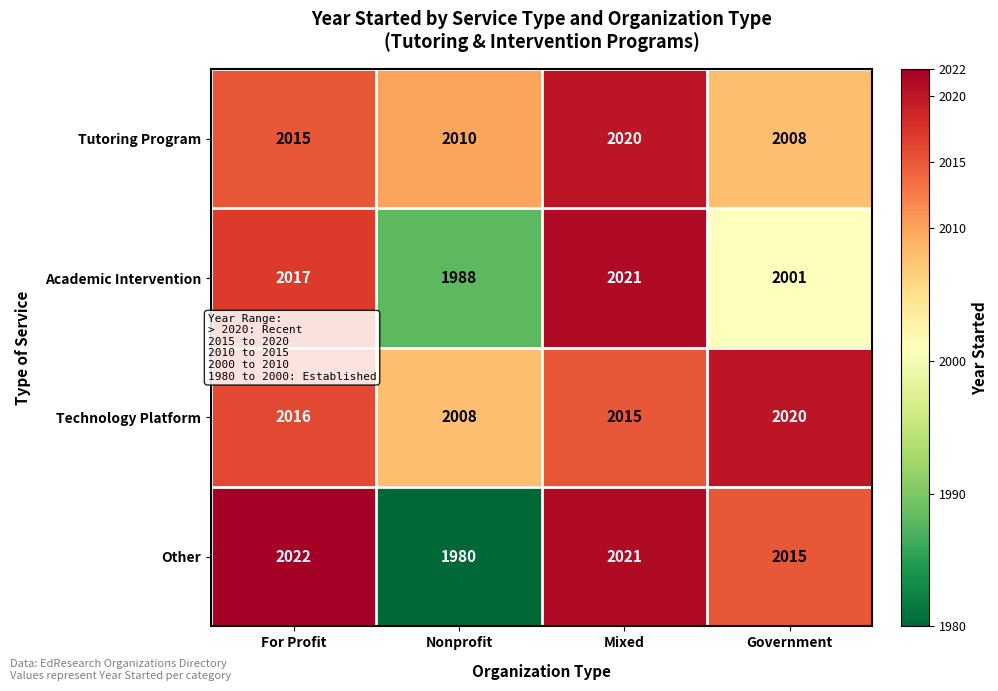

At which category is the sum across all series the highest?

Mixed